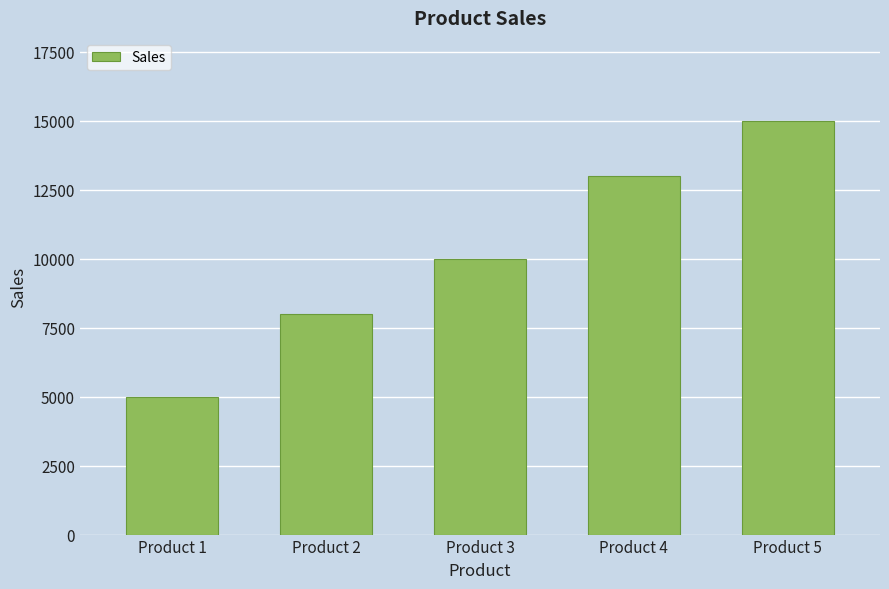

The value at Product 4 is 6961. True or false?

False